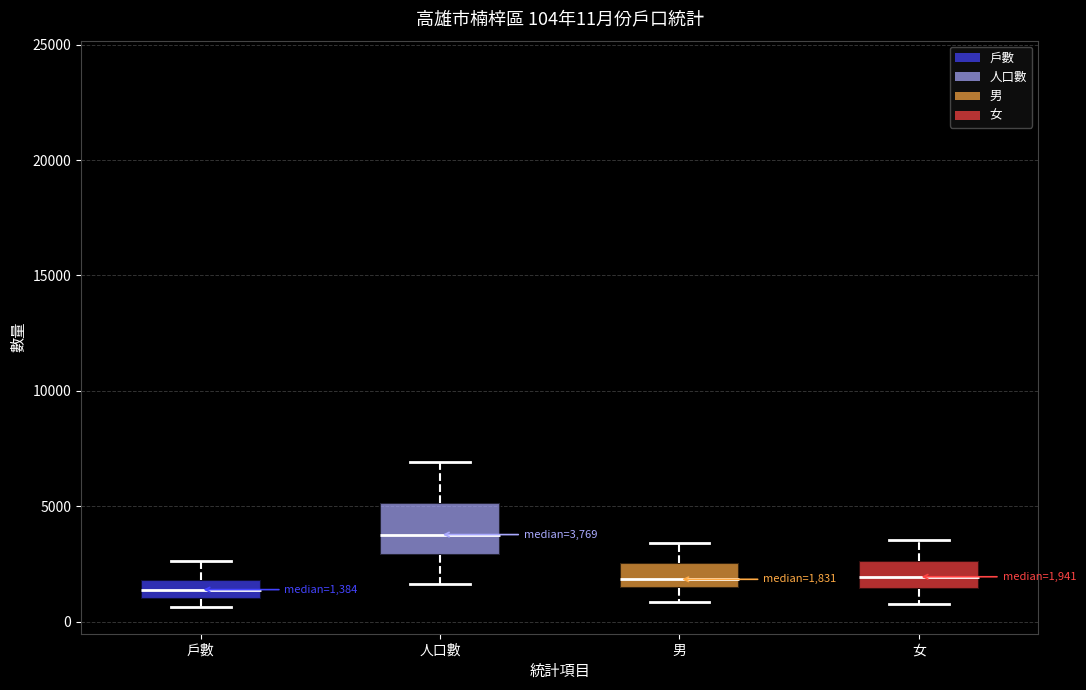

Which box is the tallest, from its lower edge to its upper edge?

人口數